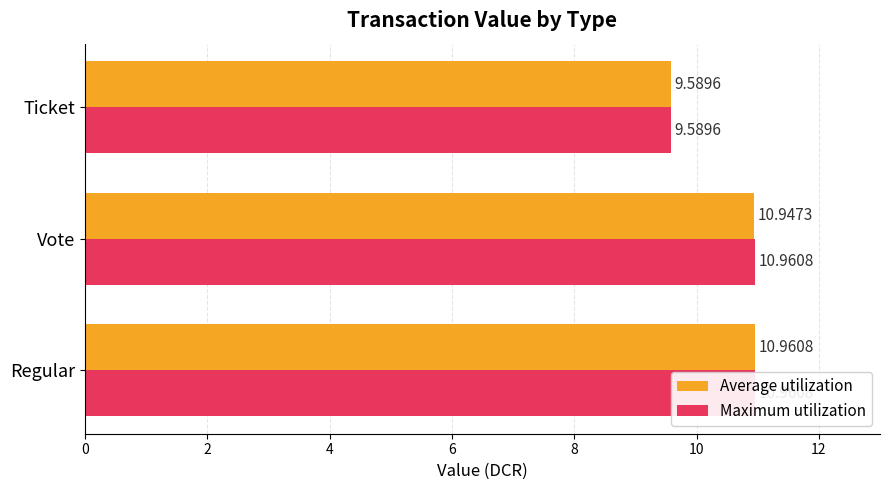

What is the minimum value for Average utilization?

9.6